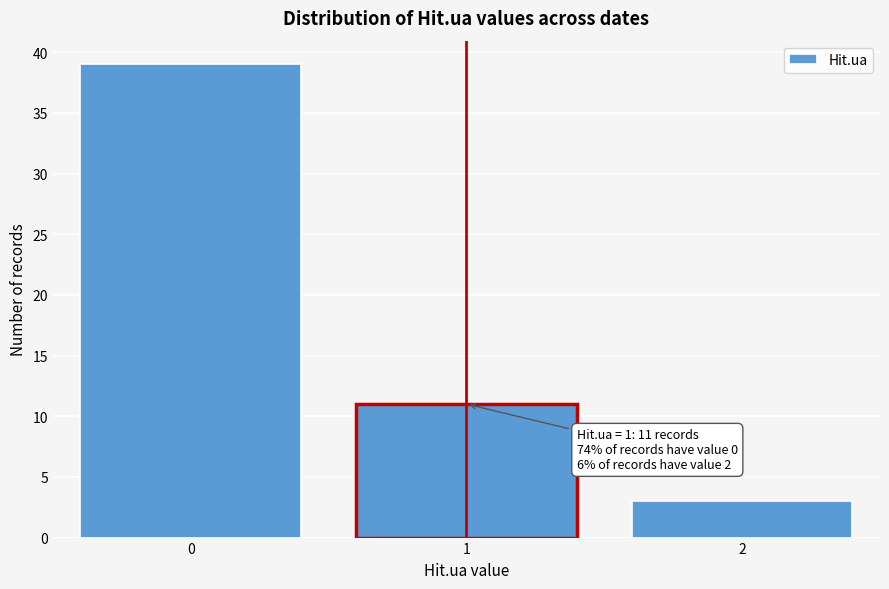

Reading left to right, what are all the values shown in this chart?

39	11	3